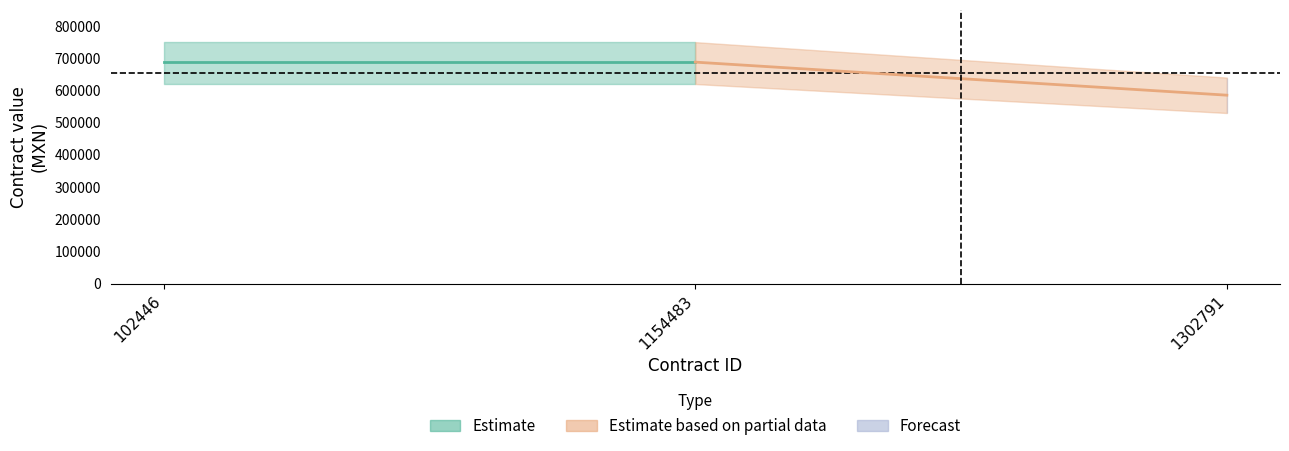

What is the total value across all series at 1154483?

2530345.0